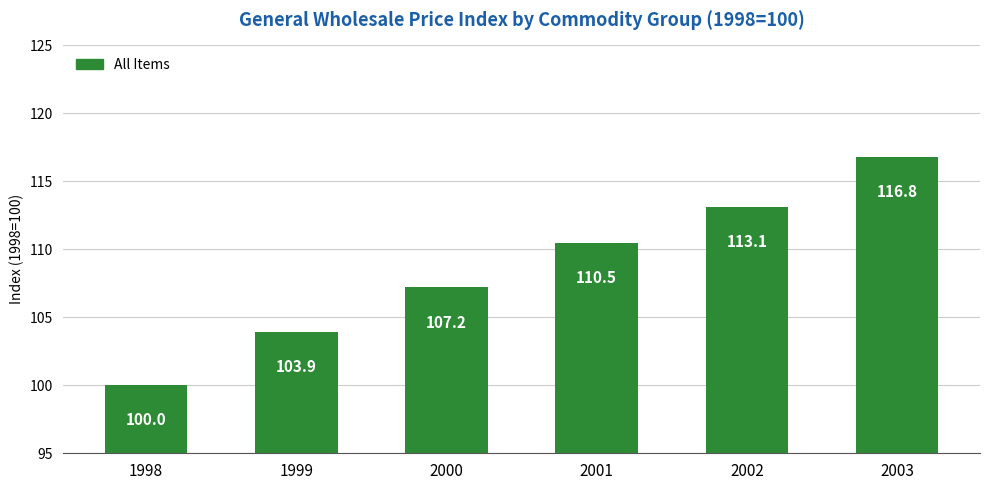

Does the chart contain stacked bars?

No